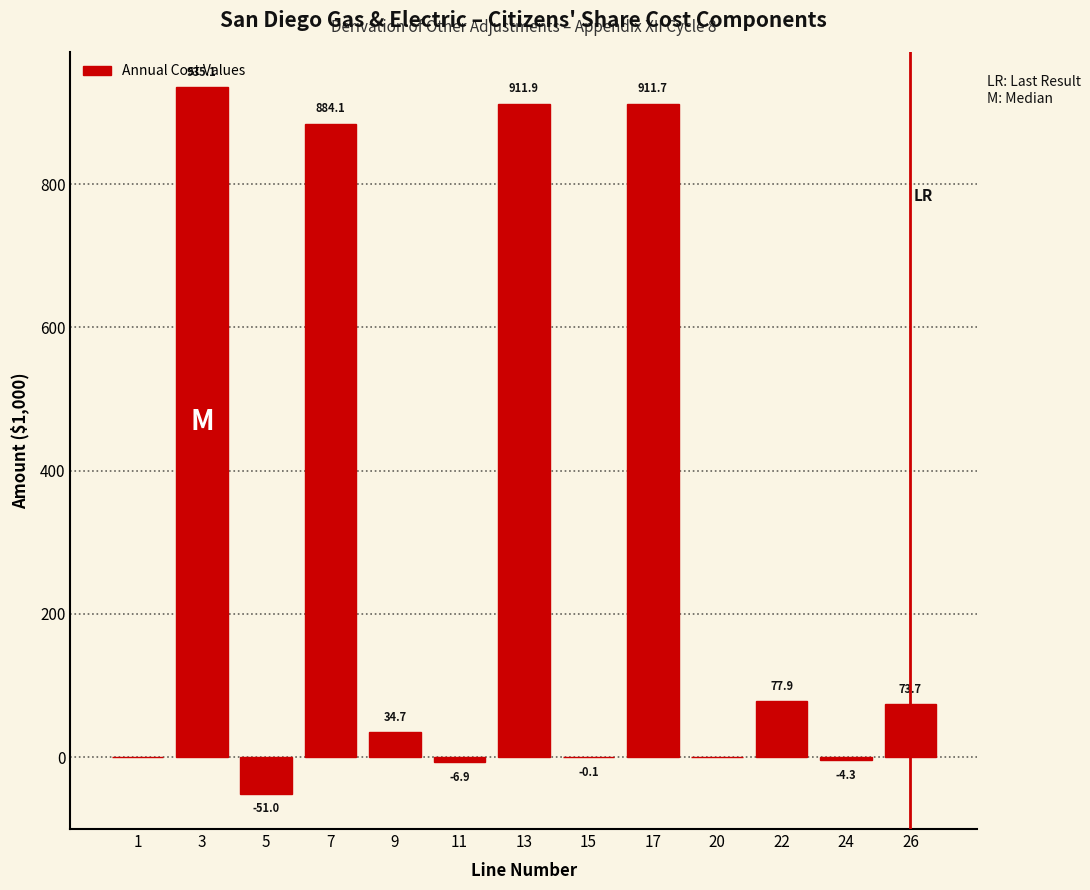

Reading left to right, extract all data points from this chart.

1=0.0	3=935.1	5=-51.0	7=884.1	9=34.7	11=-6.9	13=911.9	15=-0.1	17=911.7	20=0.0	22=77.9	24=-4.3	26=73.7